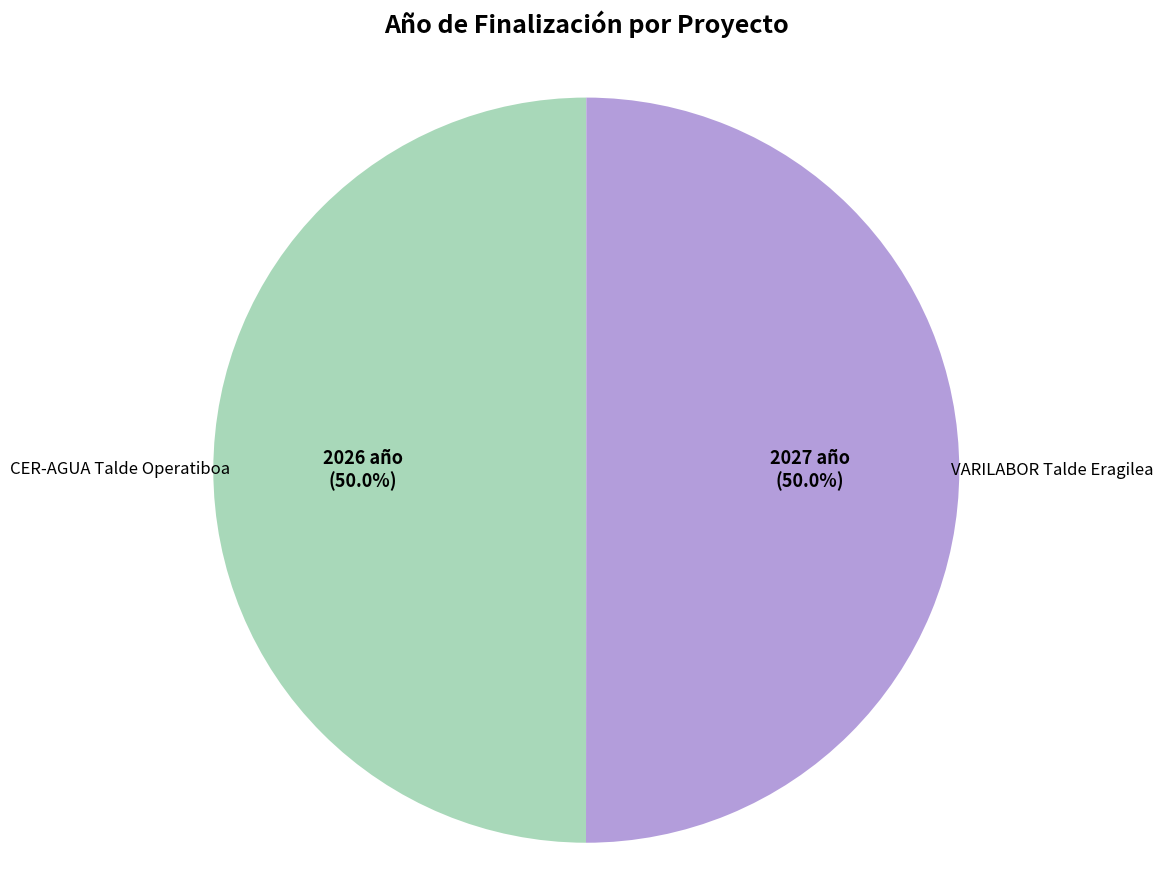

How many slices are in this pie chart?

2